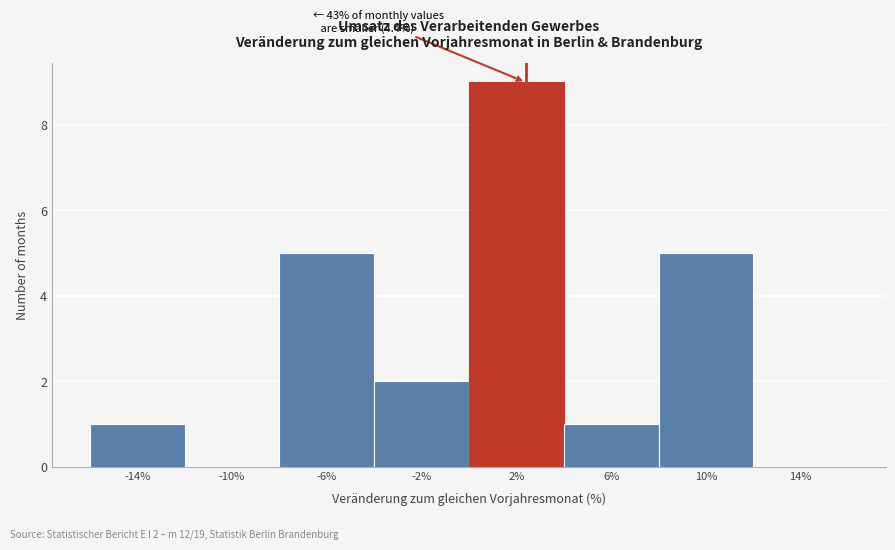

Reading left to right, list all the values displayed in this chart.

-14%=1	-10%=0	-6%=5	-2%=2	2%=9	6%=1	10%=5	14%=0